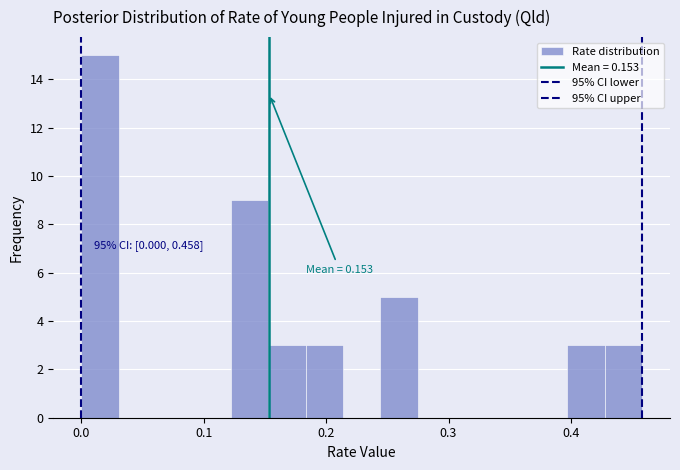

Around what value on the x-axis is the tallest bar? Give the approximate position of its centre, as read against the axis.

0.02